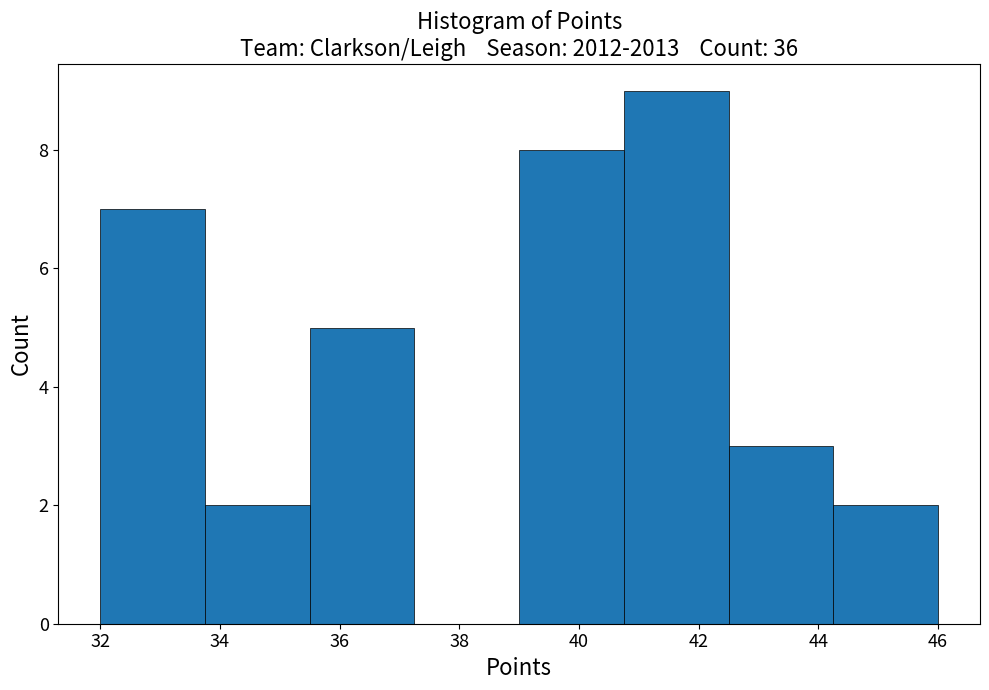

How tall is the bar that spans 44.25 to 46.00 on the x-axis? Neither the bar edges nor the heights are printed on the chart, so give them approximately, as read against the axes.

2